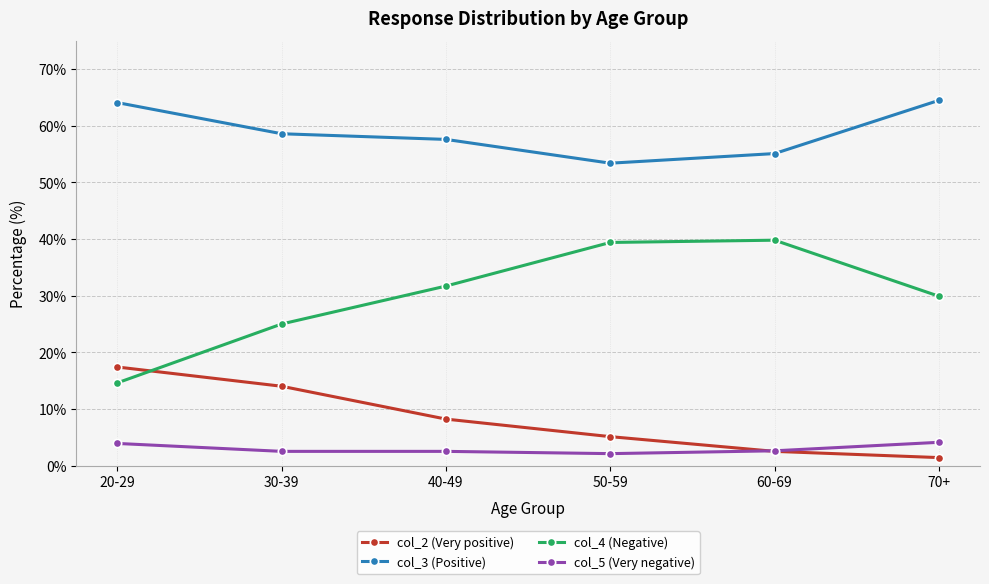

True or false: col_4 (Negative) and col_3 (Positive) cross at least once.

False